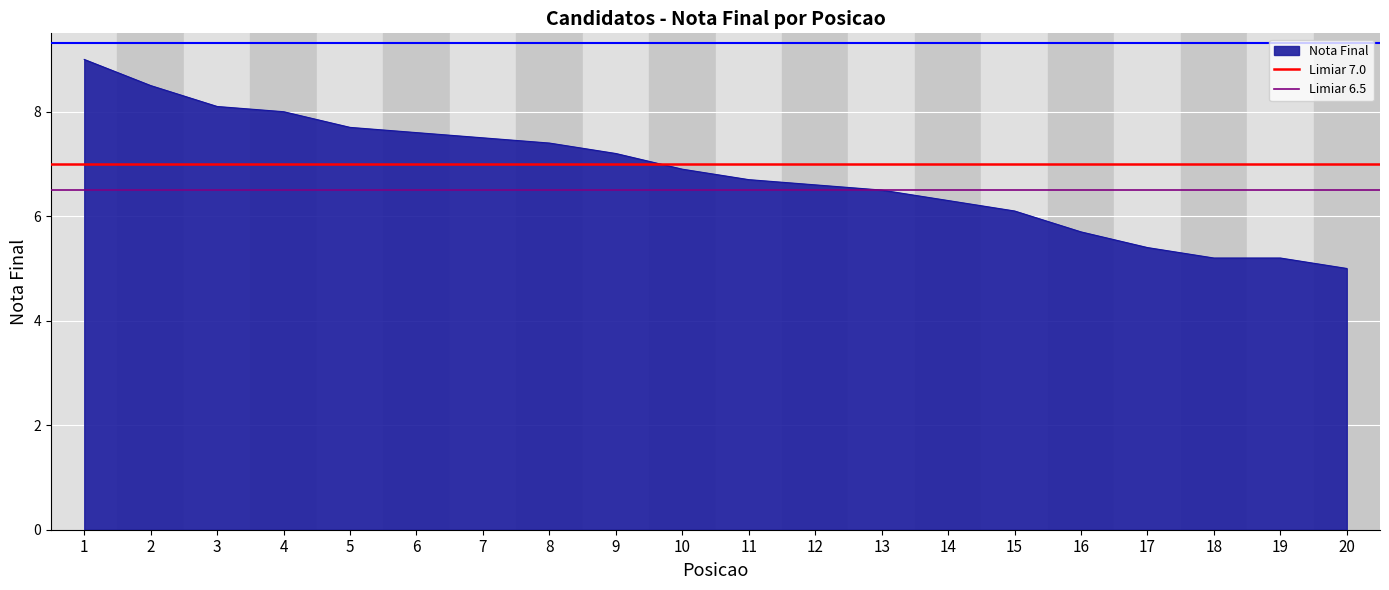

What is the maximum value for Nota Final?

9.0